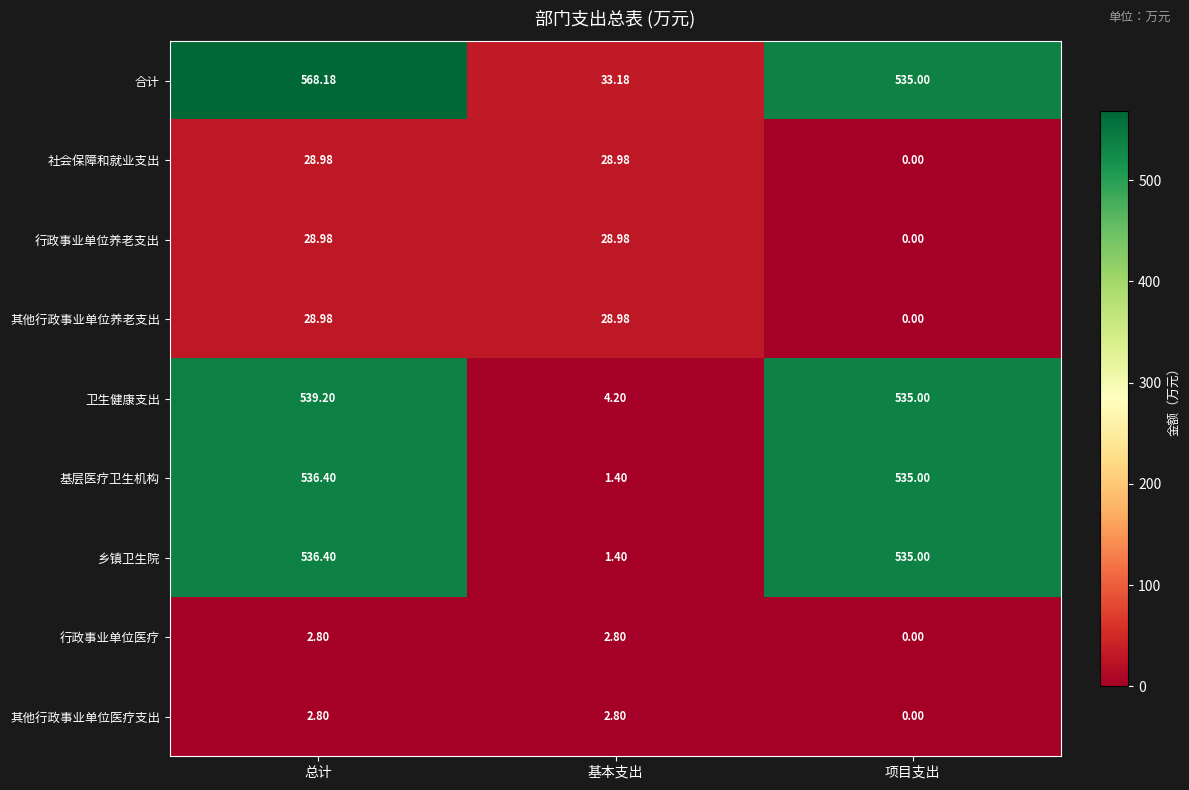

List the labels in order of 合计 value, smallest first.

基本支出, 项目支出, 总计